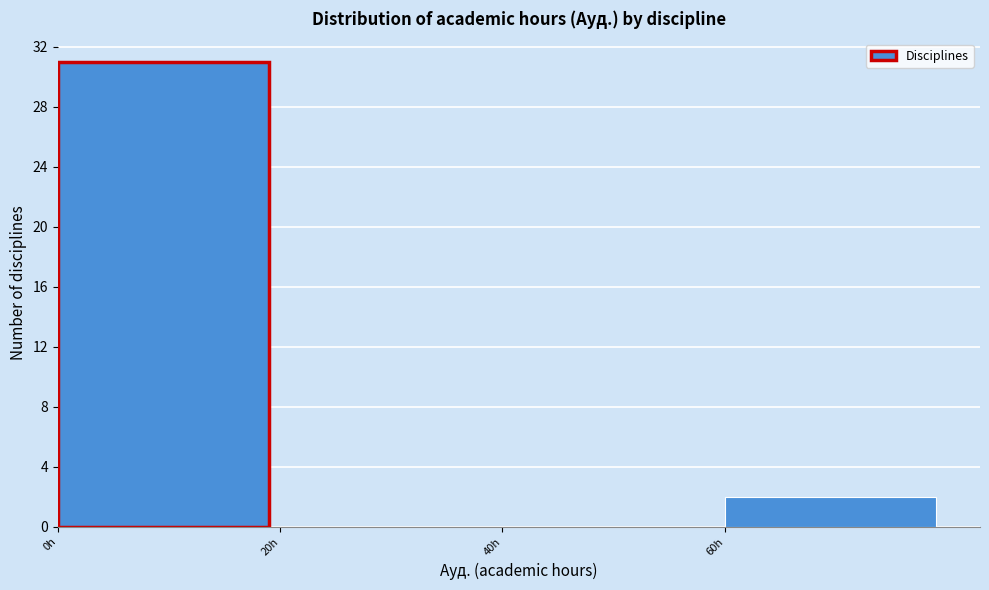

Reading left to right, list every bar in this chart as the range it spans on the x-axis followed by its height. The values are not printed on the chart, so give them approximately, as read against the axis.

0 to 20: 31
20 to 40: 0
40 to 60: 0
60 to 80: 2